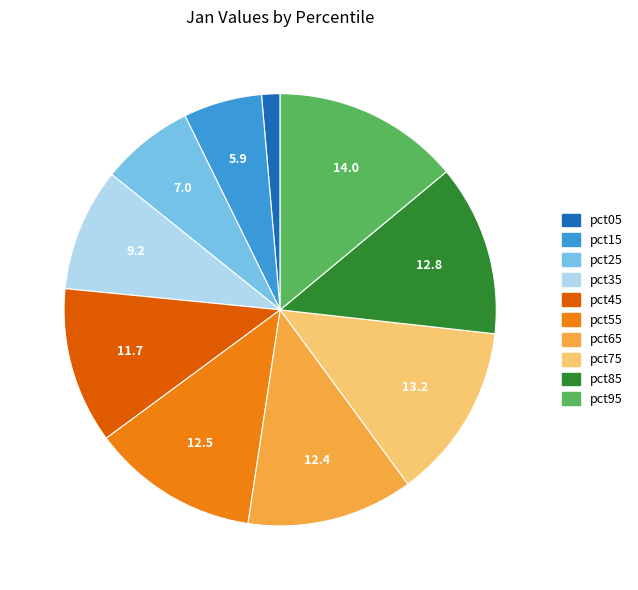

Does pct05 account for over 50% of the chart?

No